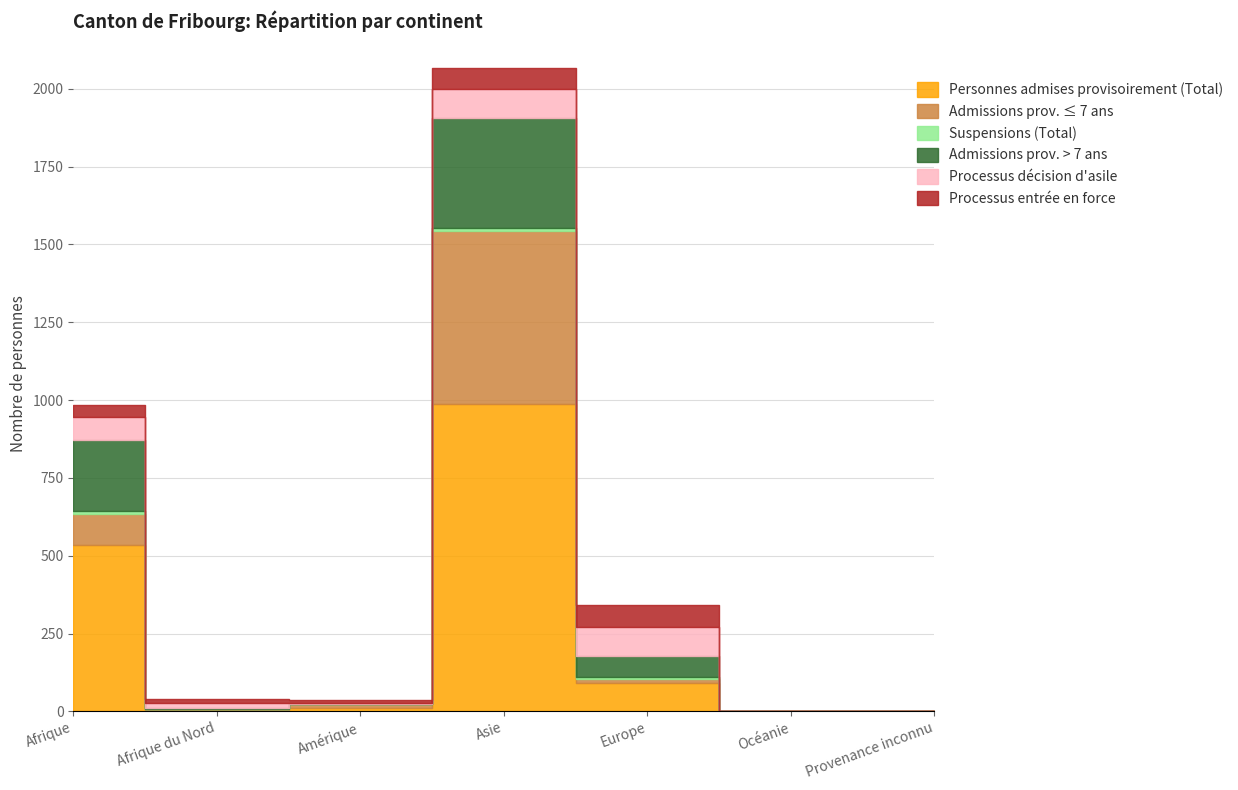

The value of Suspensions (Total) at Océanie is 0. True or false?

True